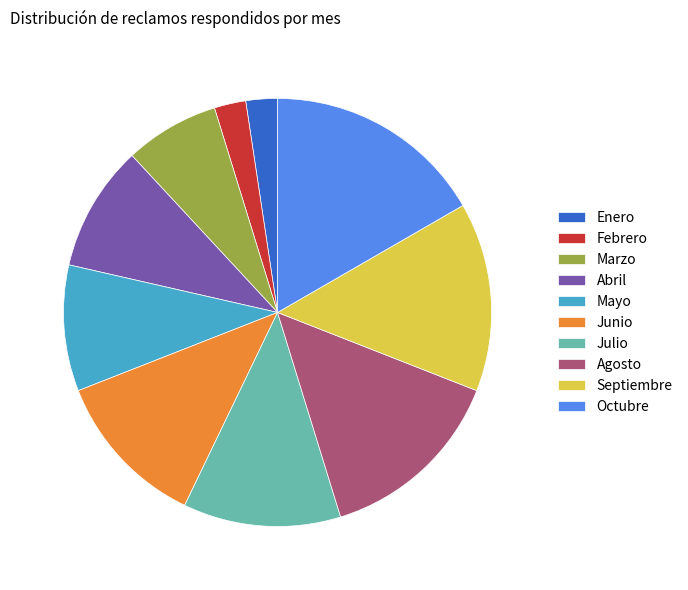

Is the sum of Enero and Octubre greater than half?

No